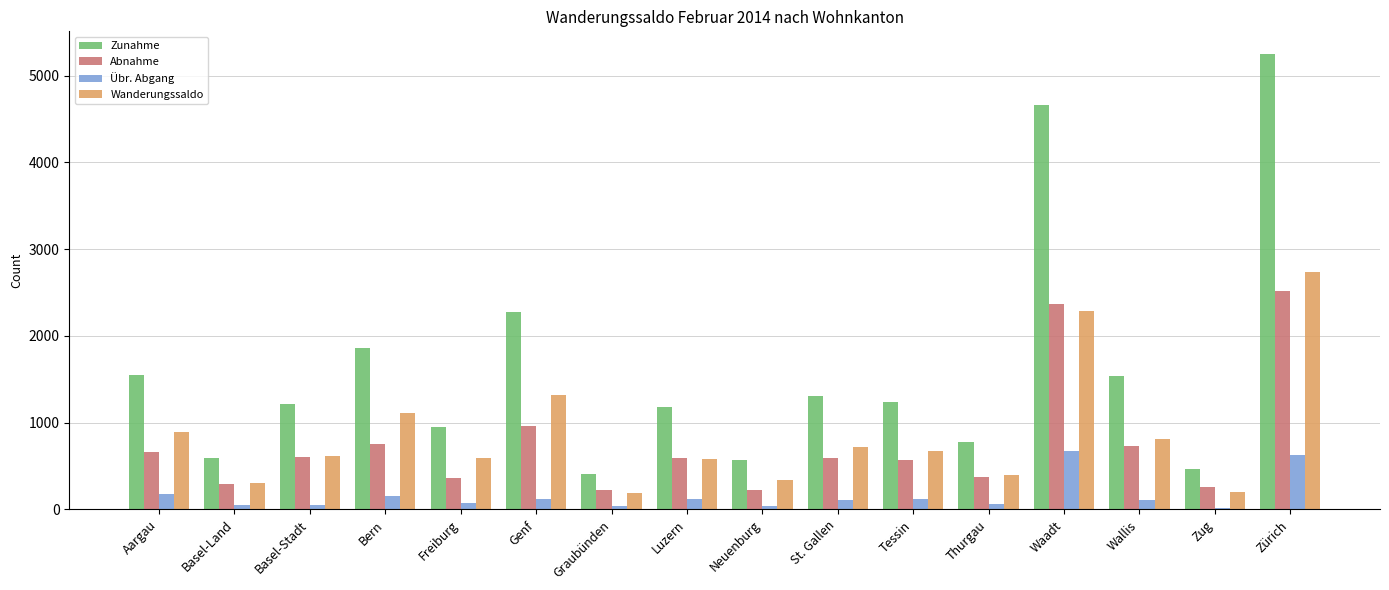

What is the approximate value of Zunahme at Genf?

2273